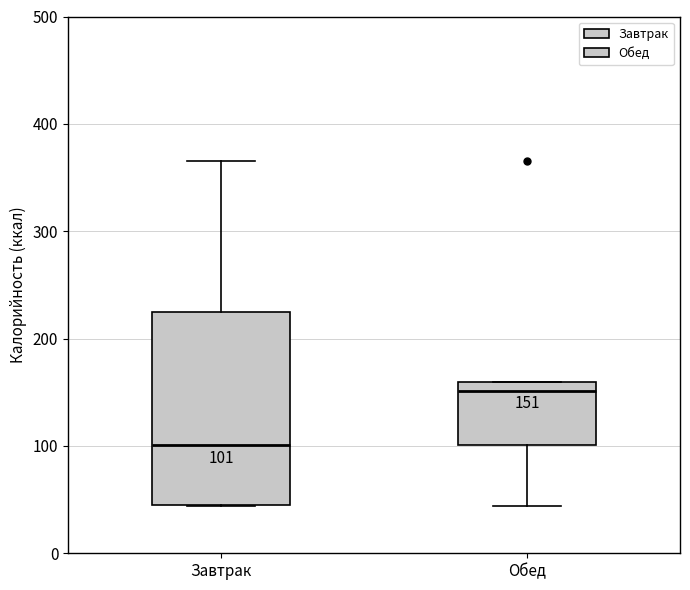

Which box is the tallest, from its lower edge to its upper edge?

Завтрак